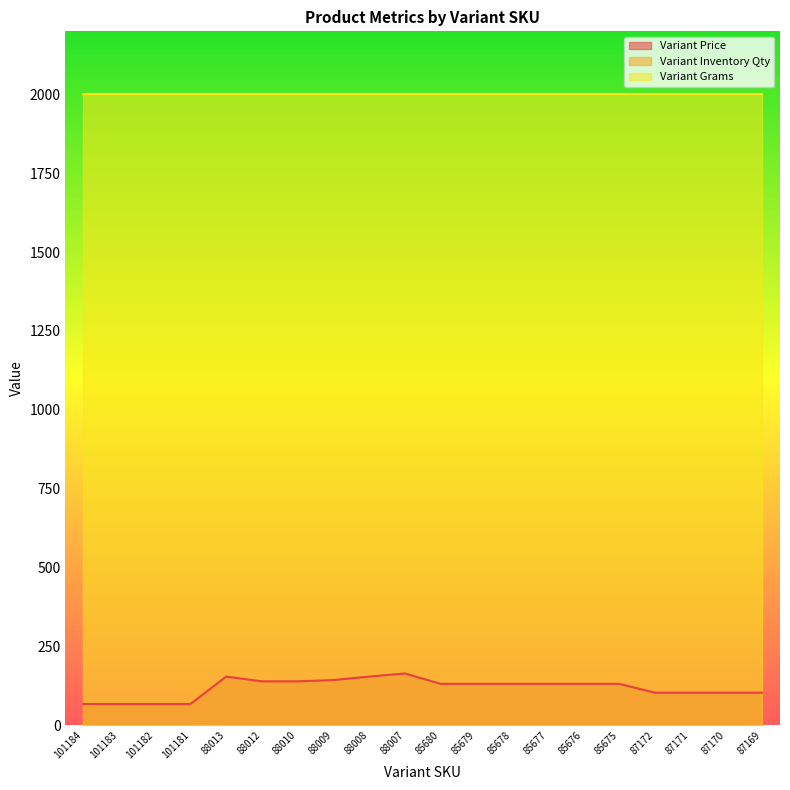

True or false: Variant Price and Variant Inventory Qty cross at least once.

False